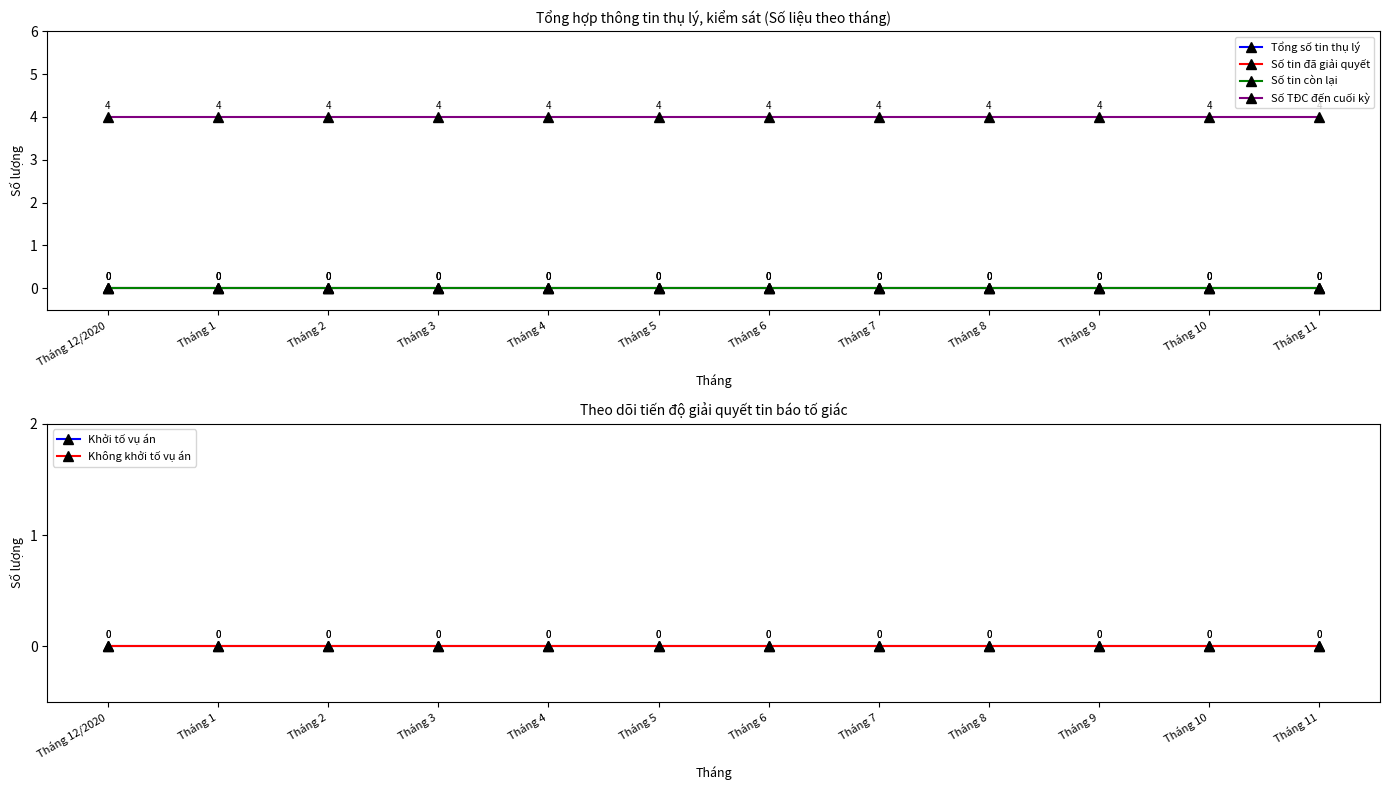

Rank the categories by Số tin đã giải quyết value from lowest to highest.

Tháng 12/2020, Tháng 1, Tháng 2, Tháng 3, Tháng 4, Tháng 5, Tháng 6, Tháng 7, Tháng 8, Tháng 9, Tháng 10, Tháng 11